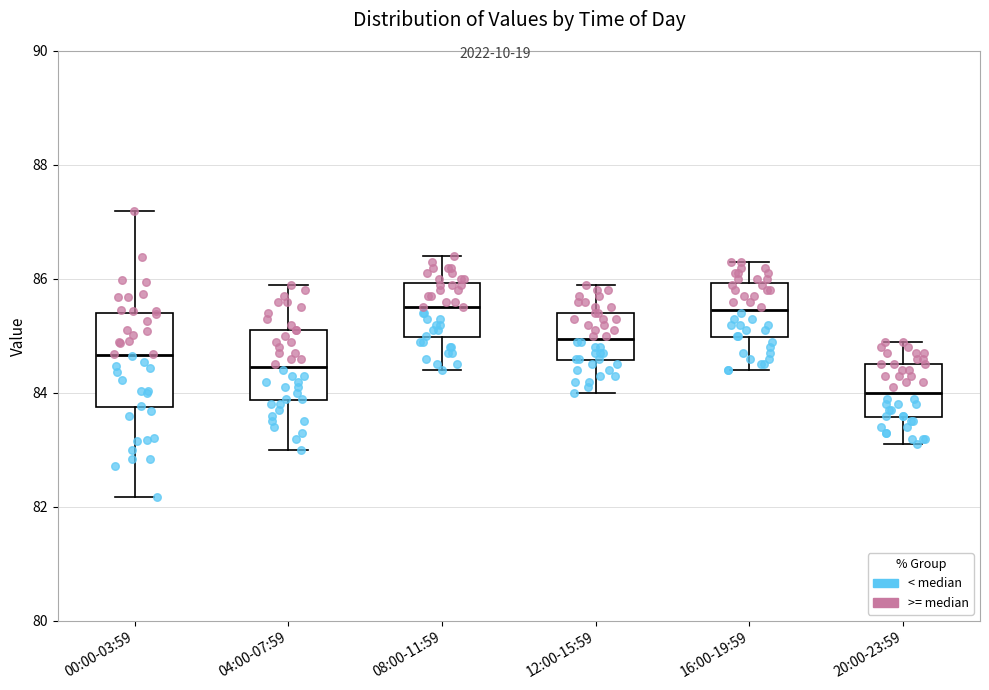

Comparing the boxes themselves (not the whiskers), which one is the tallest?

00:00-03:59